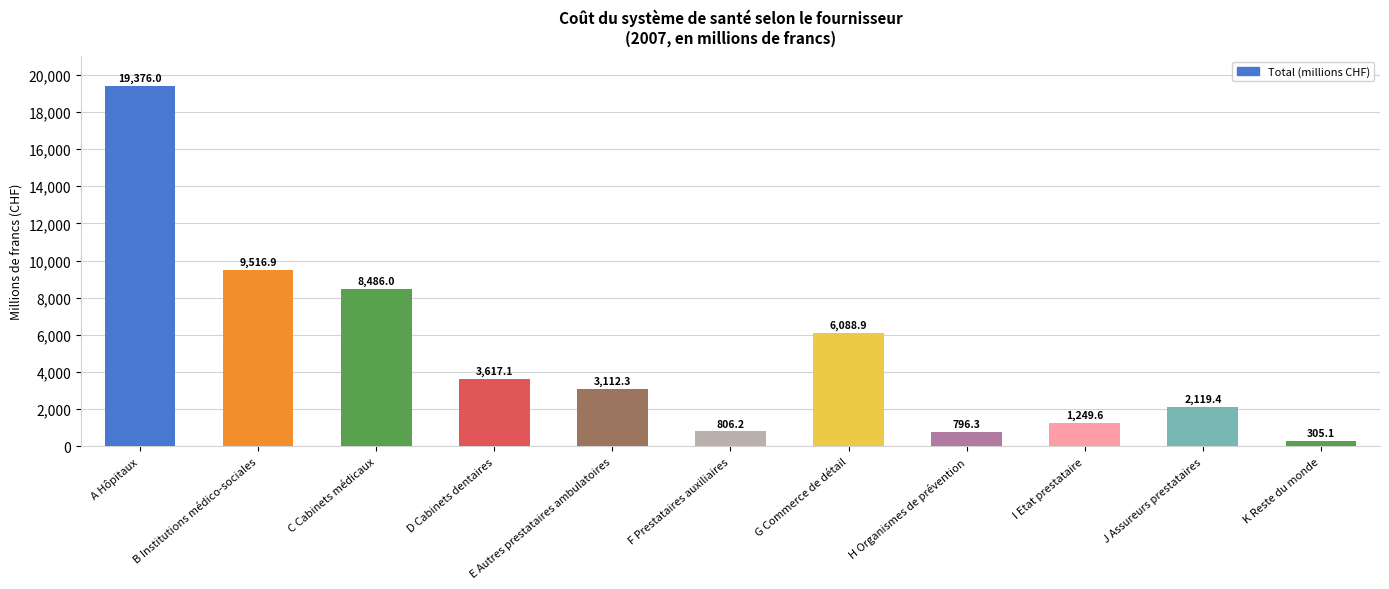

Are the bars grouped side by side (vs. stacked)?

No